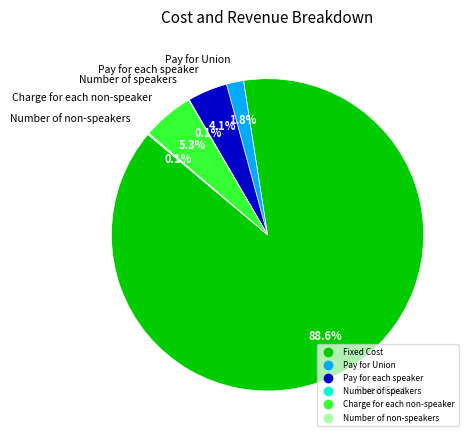

Which category has the biggest portion of the pie?

Fixed Cost